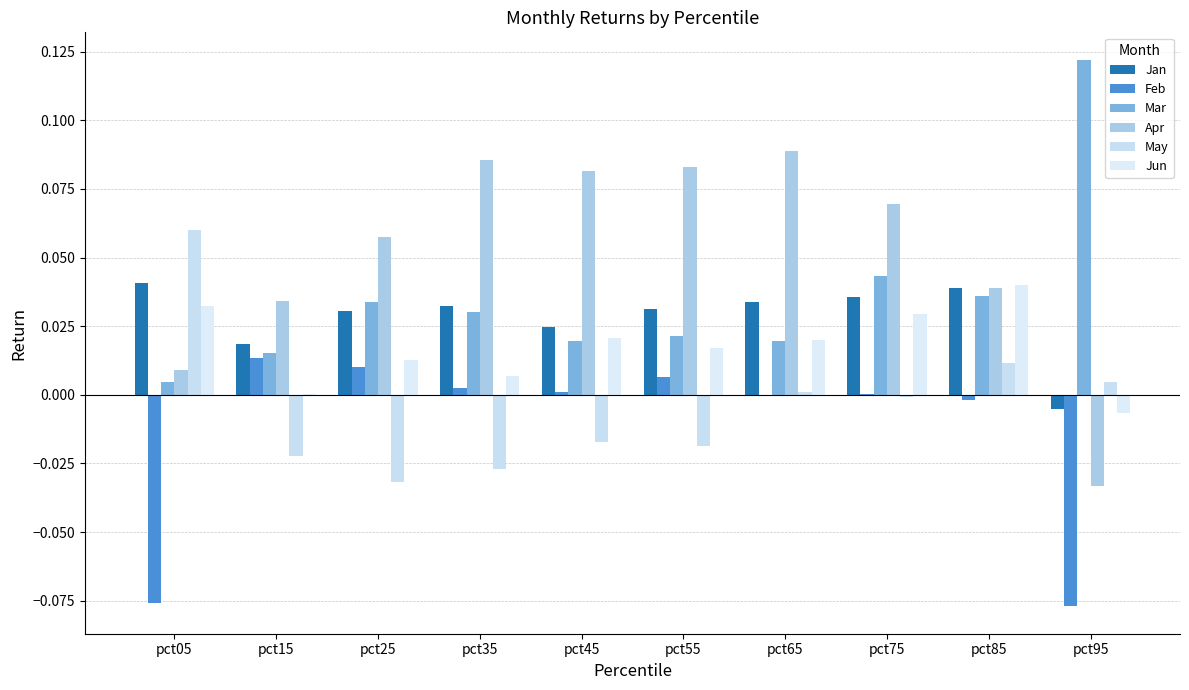

Which series has the widest spread of values?

Apr